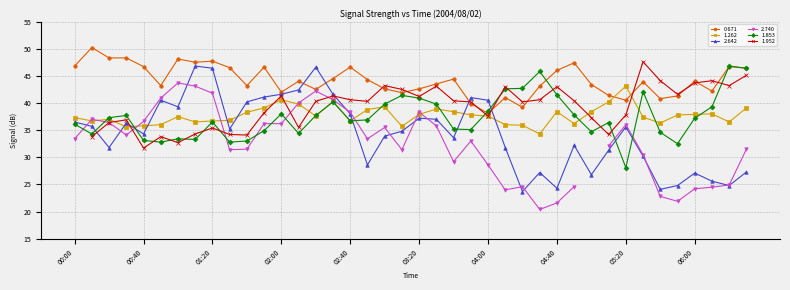

Where do 0.671 and 2.642 first cross each other?

02:10 and 02:20